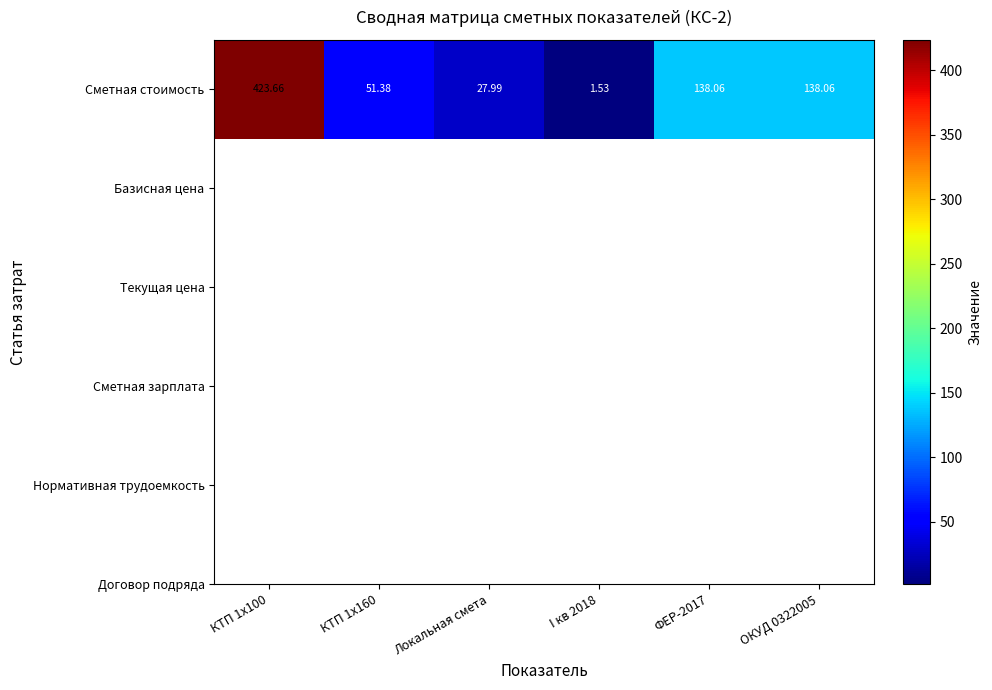

The chart shows a value of 138.1 at ФЕР-2017. True or false?

True